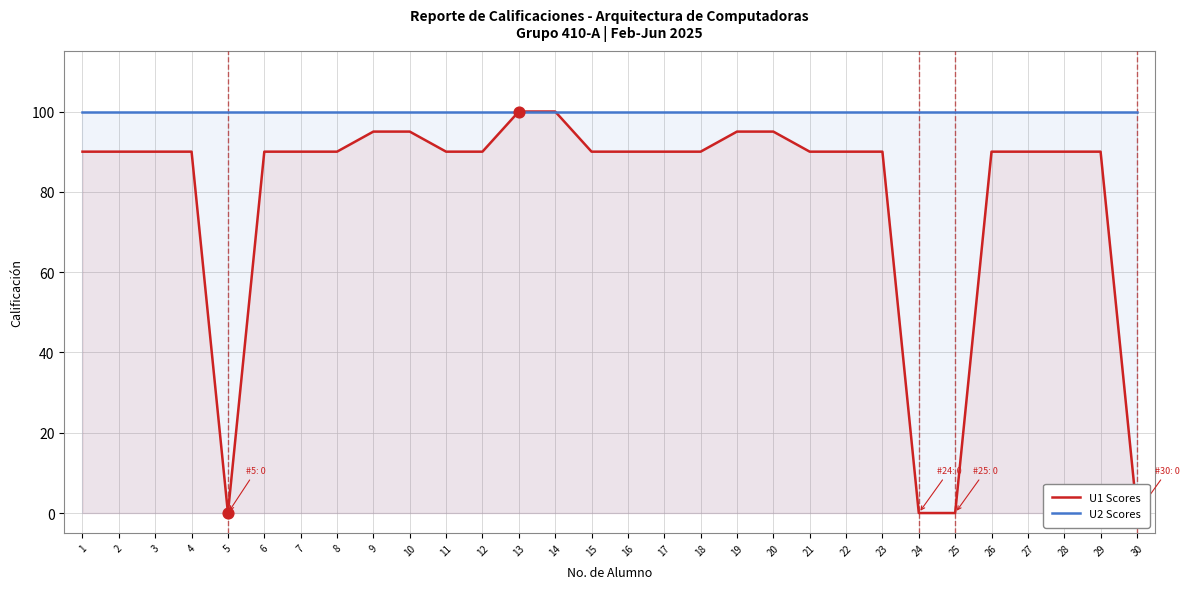

At which category is the sum across all series the highest?

13